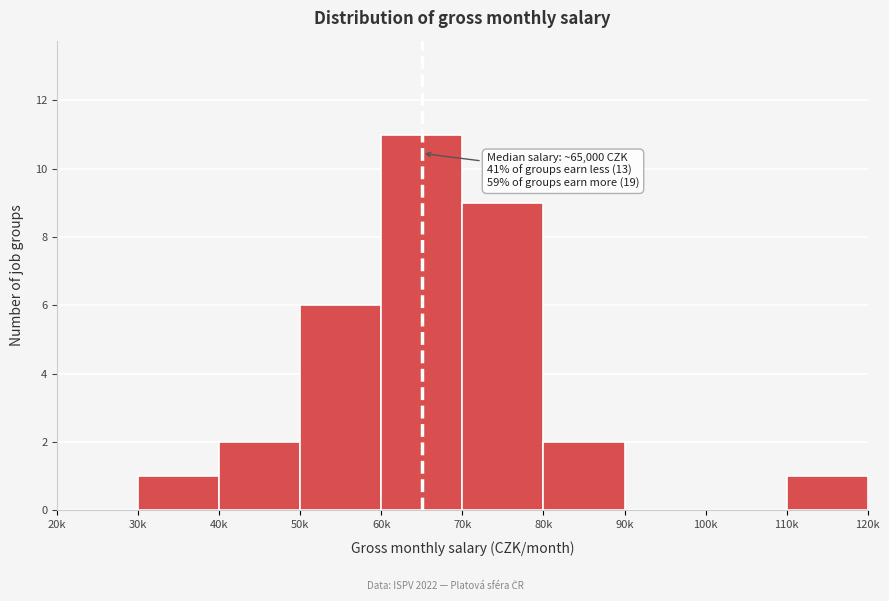

Reading right to left, what are all the values shown in this chart?

110k=1	100k=0	90k=0	80k=2	70k=9	60k=11	50k=6	40k=2	30k=1	20k=0